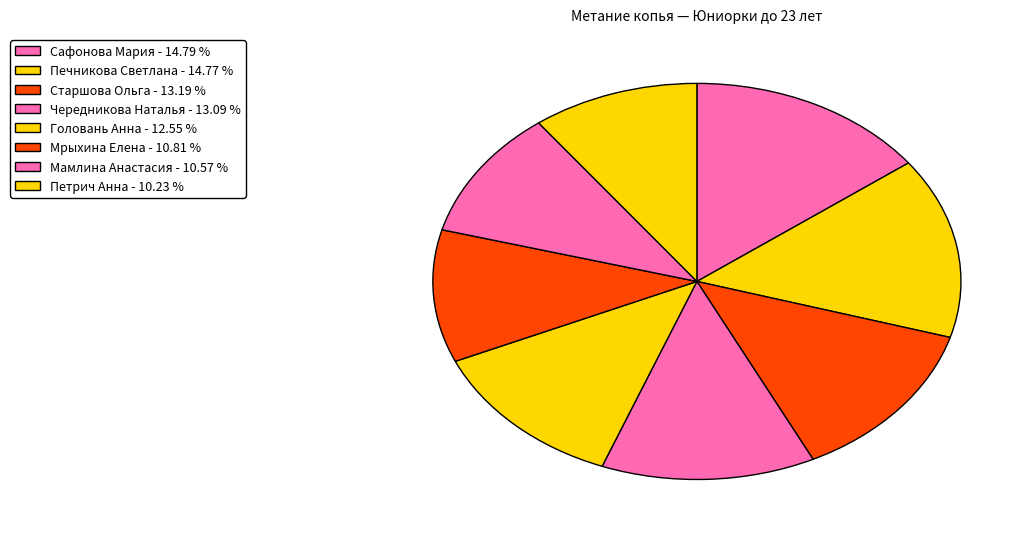

To the nearest percent, what portion does Головань Анна represent?

13%